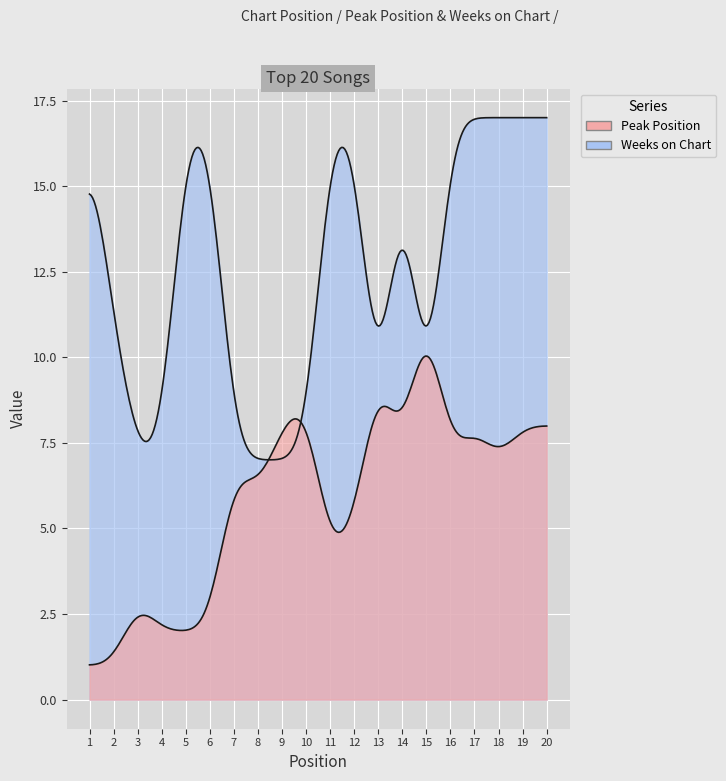

Between 10 and 12, which is larger?

10